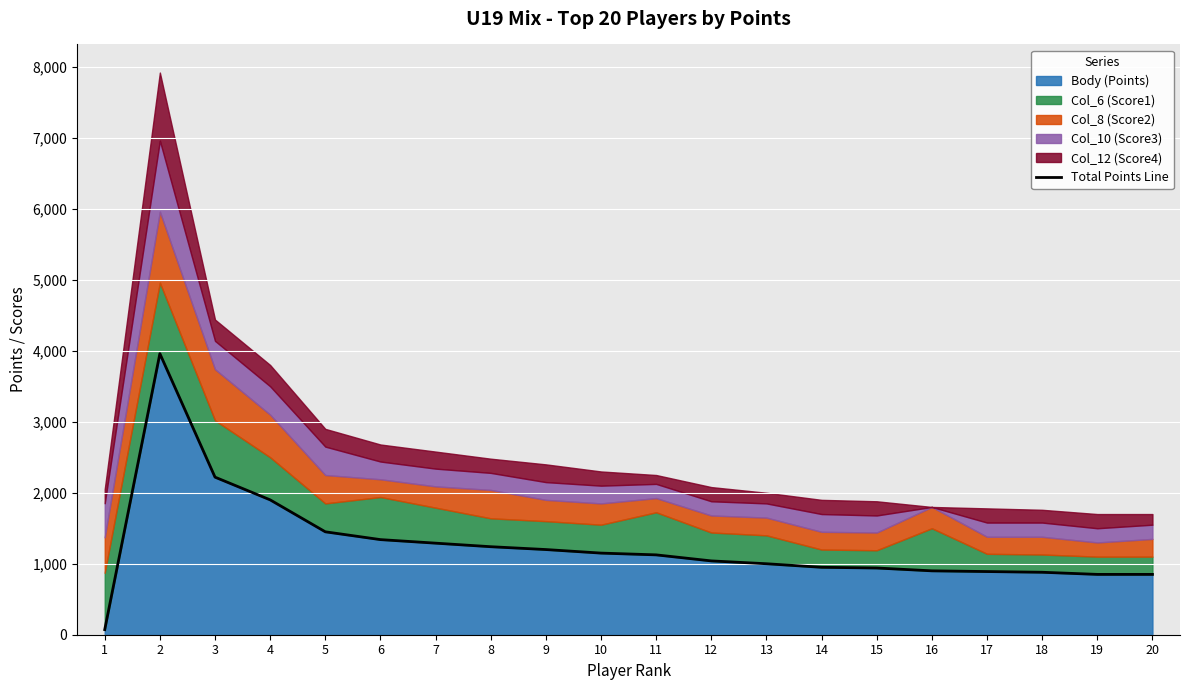

What is the difference between the second highest and minimum values?

2148